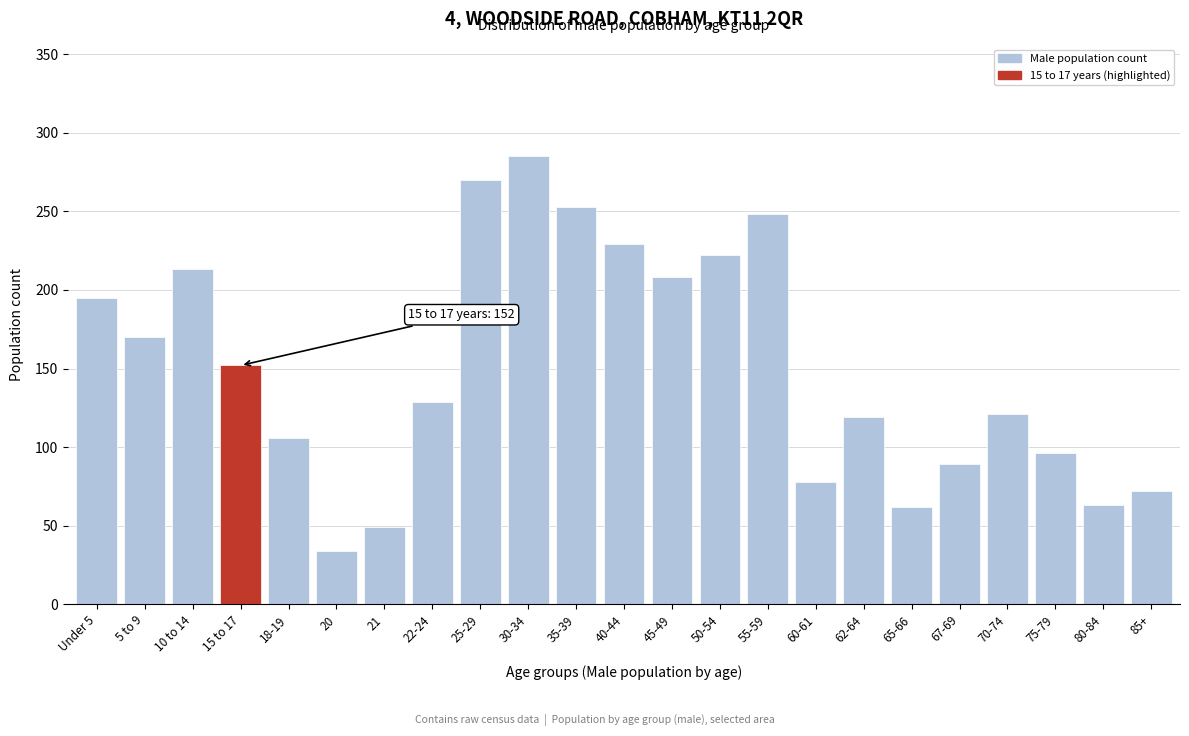

What is the sum of all values?

3463